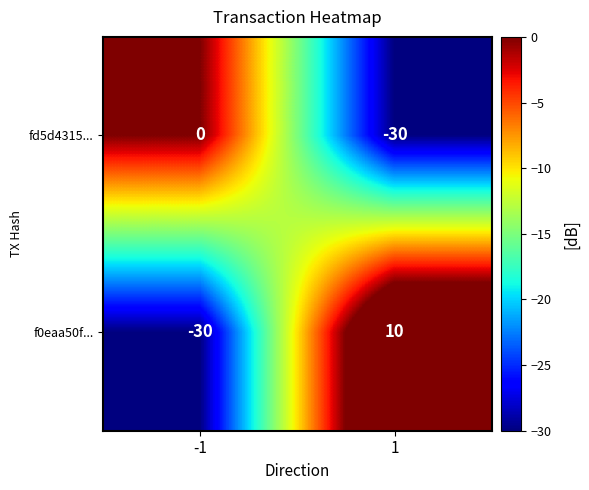

Read the f0eaa50f... value at 1.

10